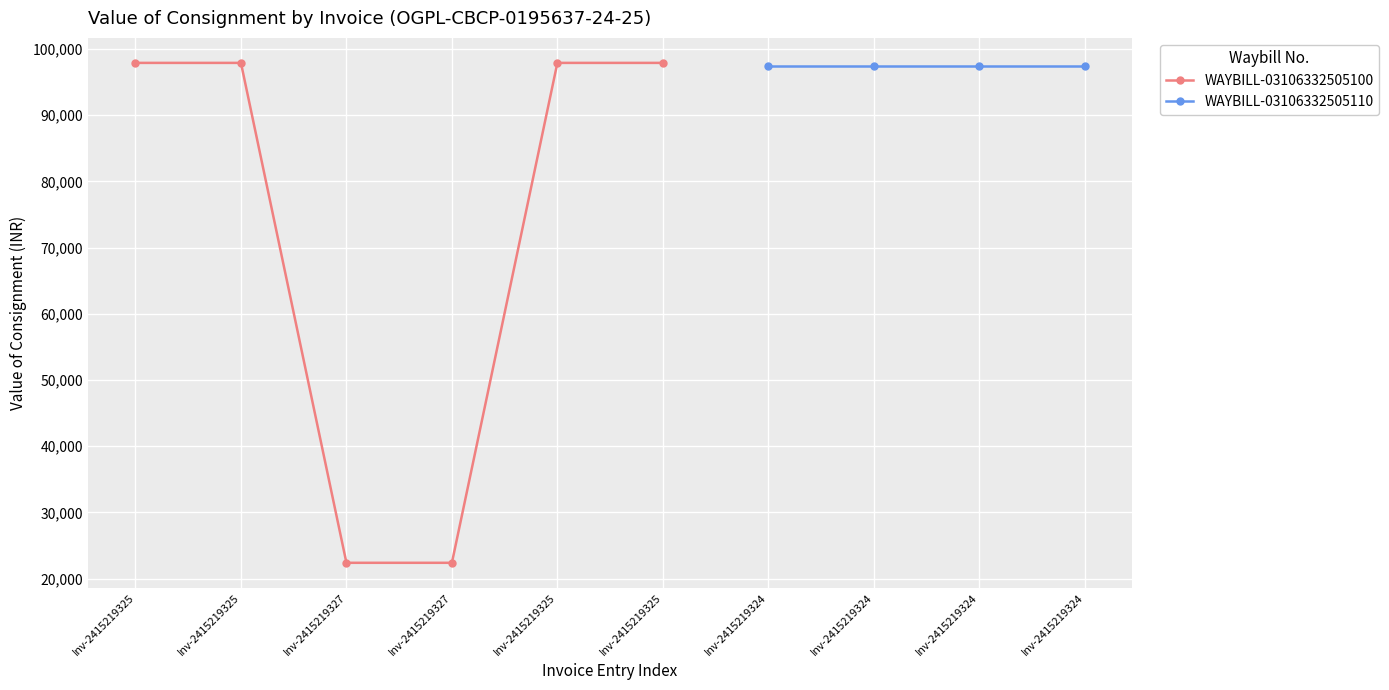

What is the approximate value at Inv-2415219327?

22398.3